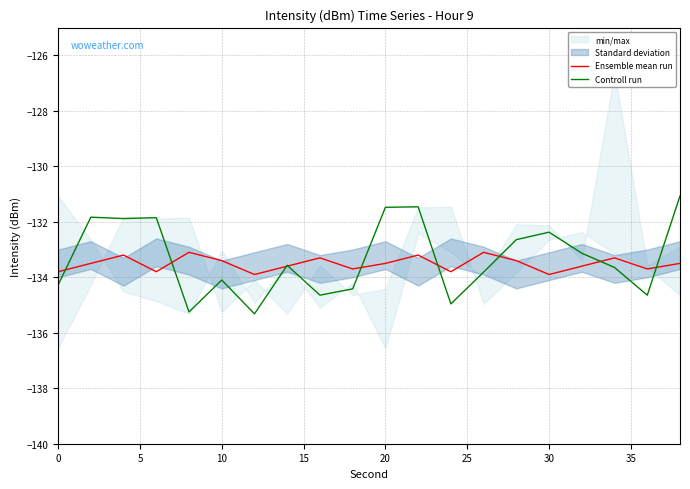

What is the difference between the second highest and minimum values in the Ensemble mean run series?

0.8